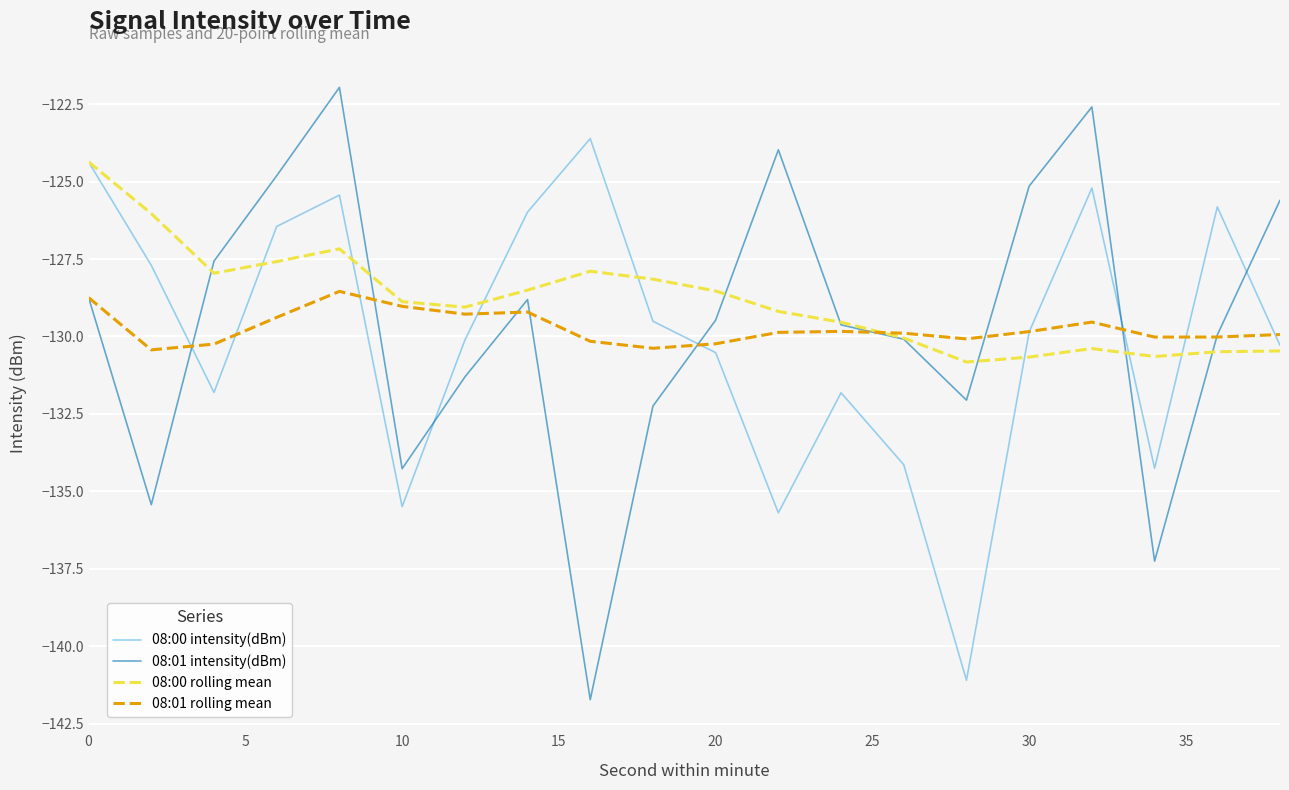

What is the minimum value shown in the chart?

-141.7